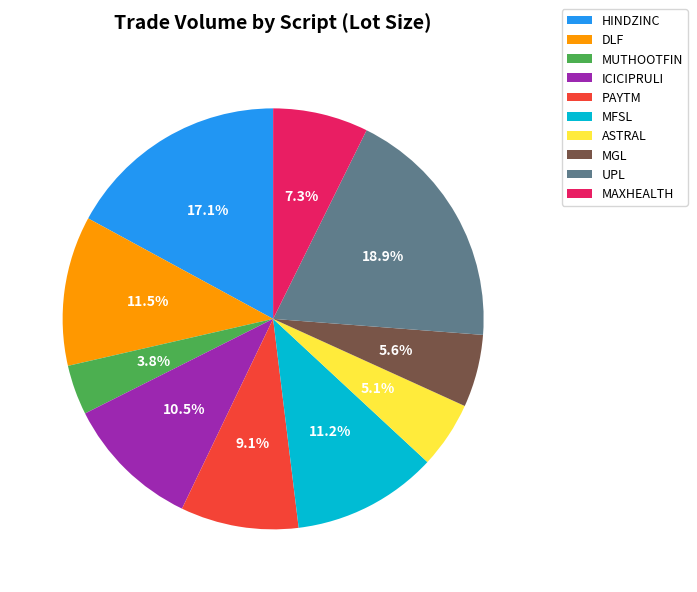

Between ICICIPRULI and MAXHEALTH, which is larger?

ICICIPRULI